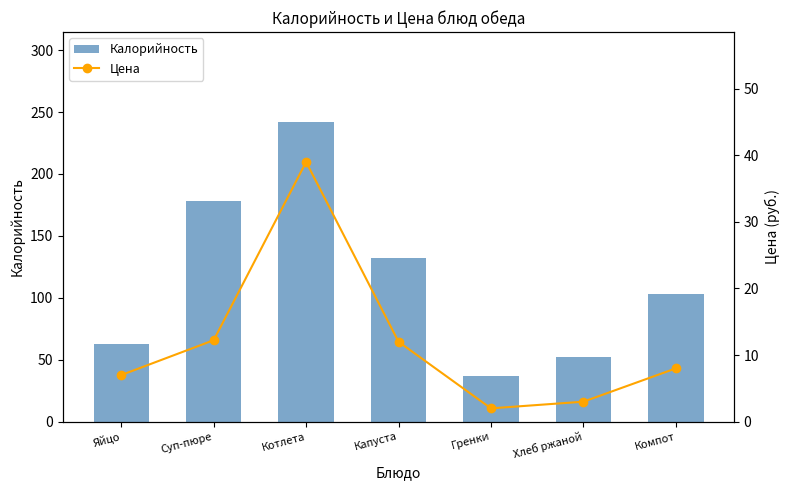

The value of Калорийность at Яйцо is 63.0. True or false?

True